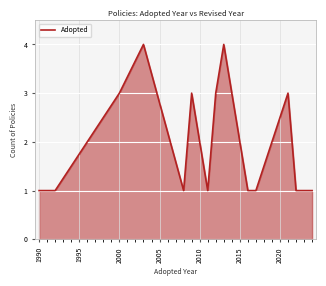

Does the chart have visible grid lines?

Yes